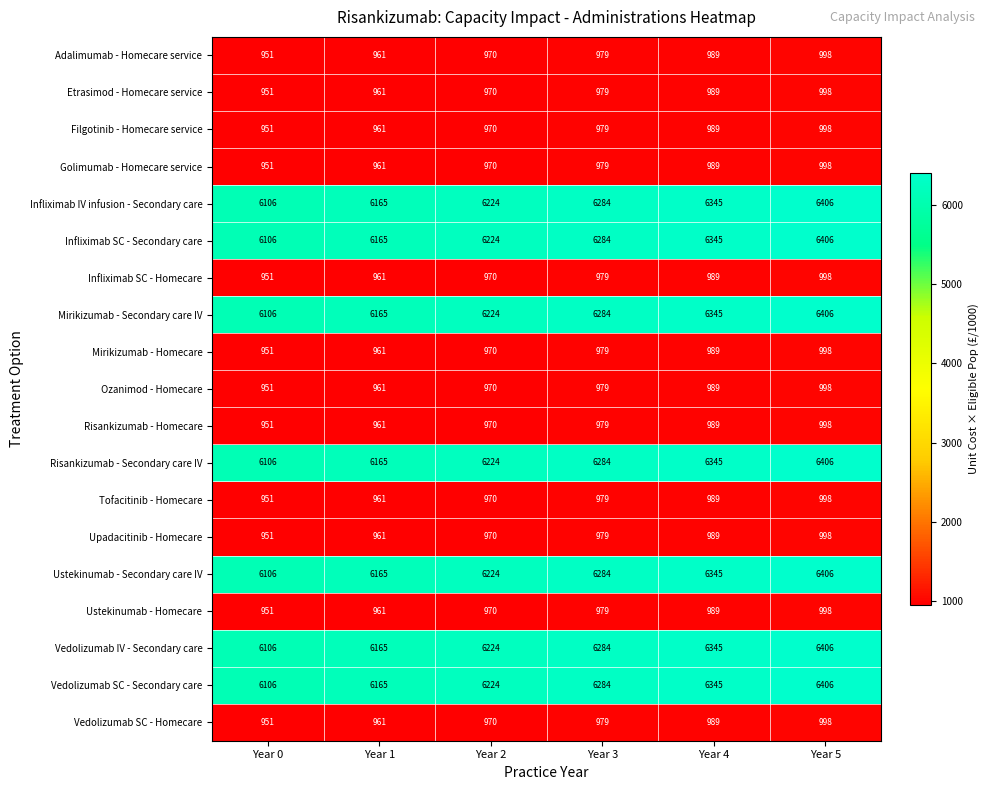

What is the difference between the highest and lowest values at Year 2?

5254